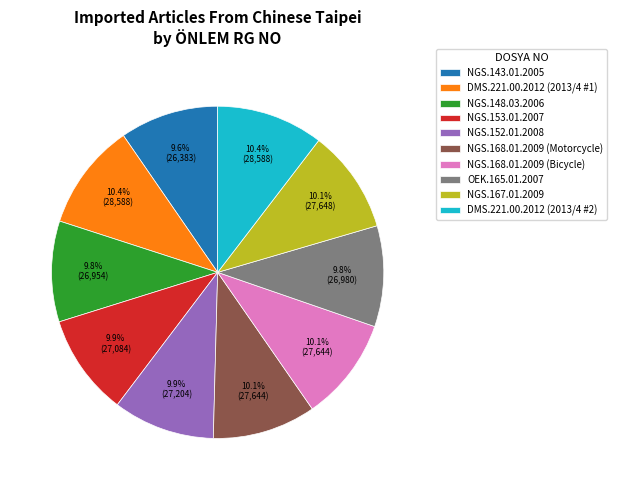

What percentage do OEK.165.01.2007 and NGS.143.01.2005 together represent?

19.4%